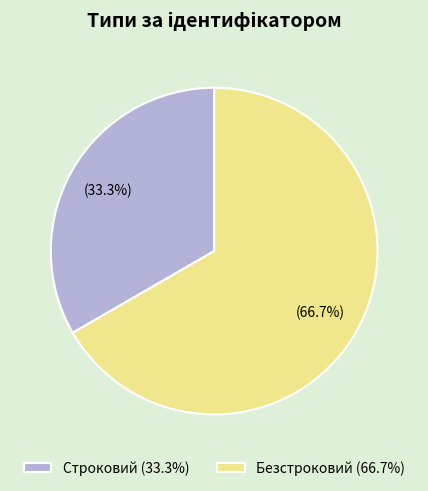

How many segments does this pie chart have?

2